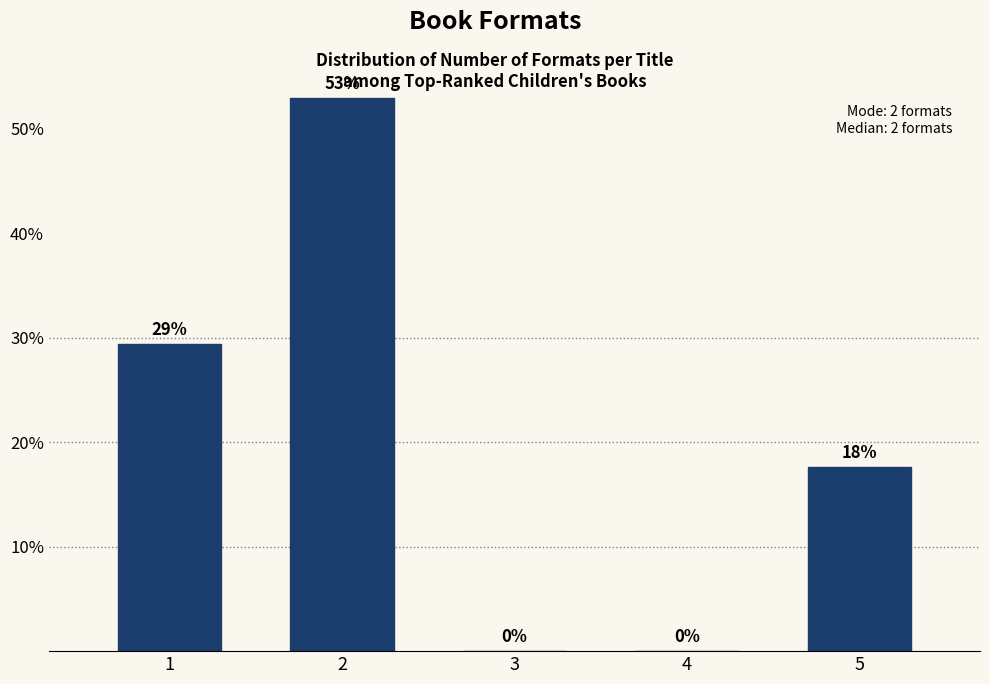

Read the value at 5.

17.6